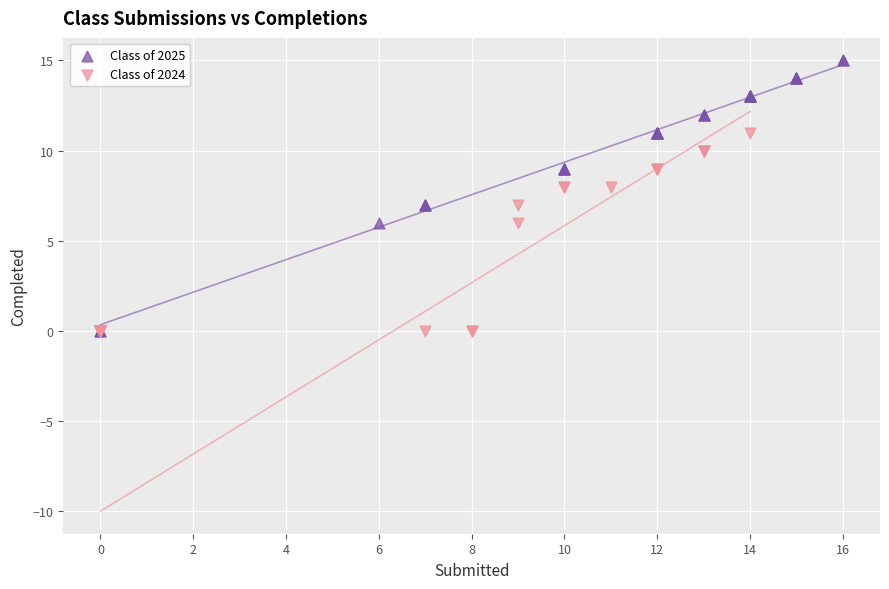

What are all the series names shown in the legend?

Class of 2025, Class of 2024